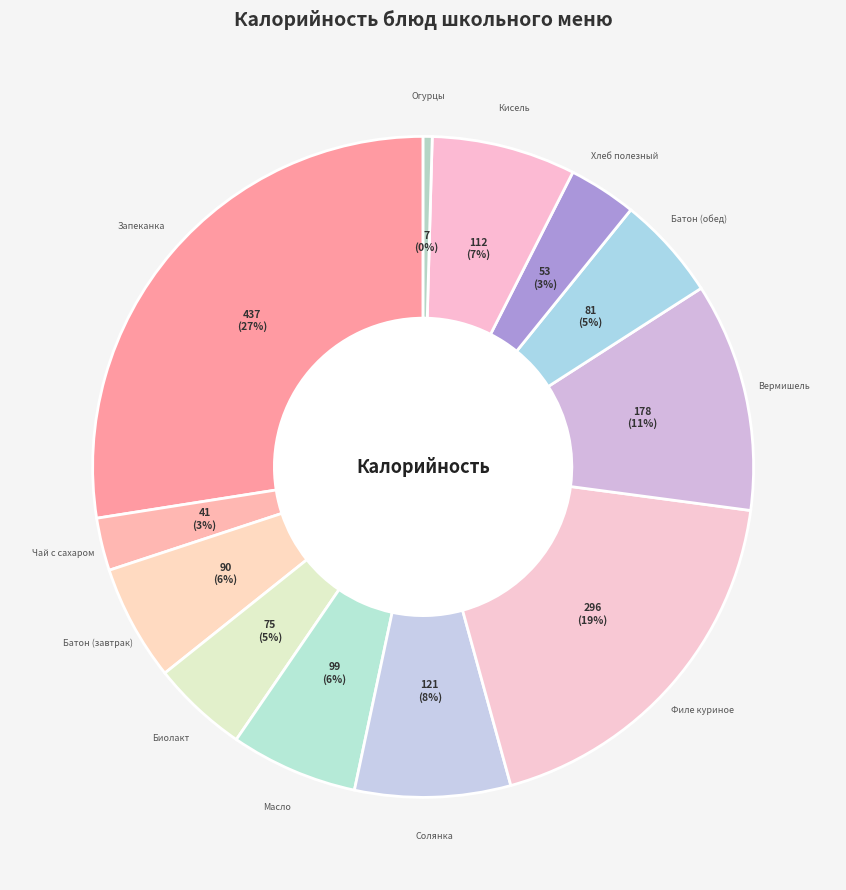

To the nearest percent, what percentage of the pie is Запеканка?

27%